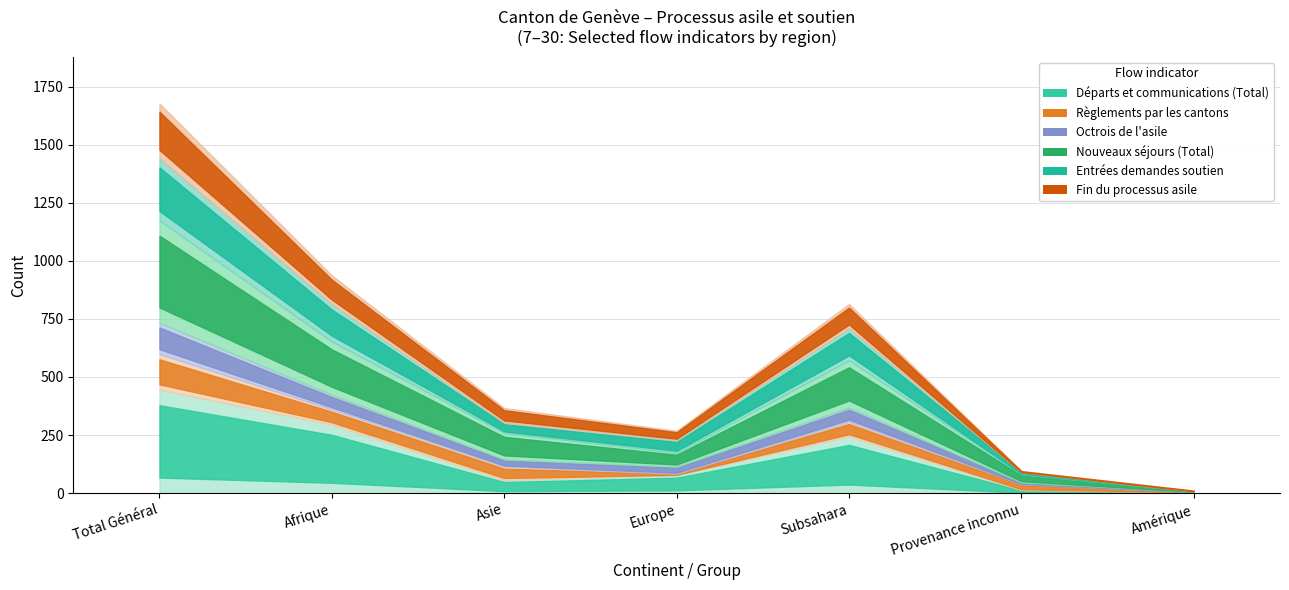

At which category does Fin du processus asile reach its first local valley?

Europe